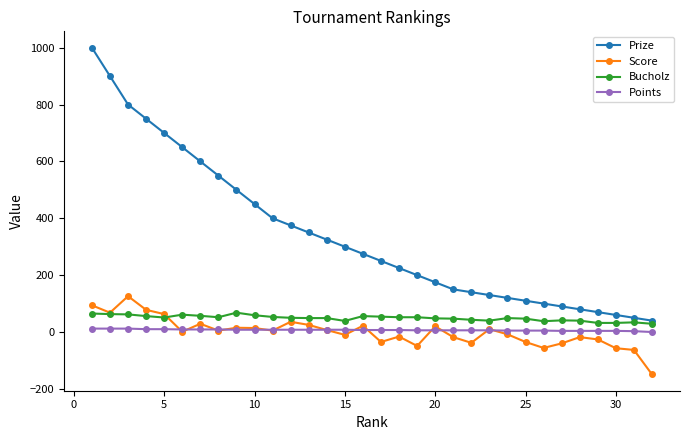

Which series has the largest total across all categories?

Prize